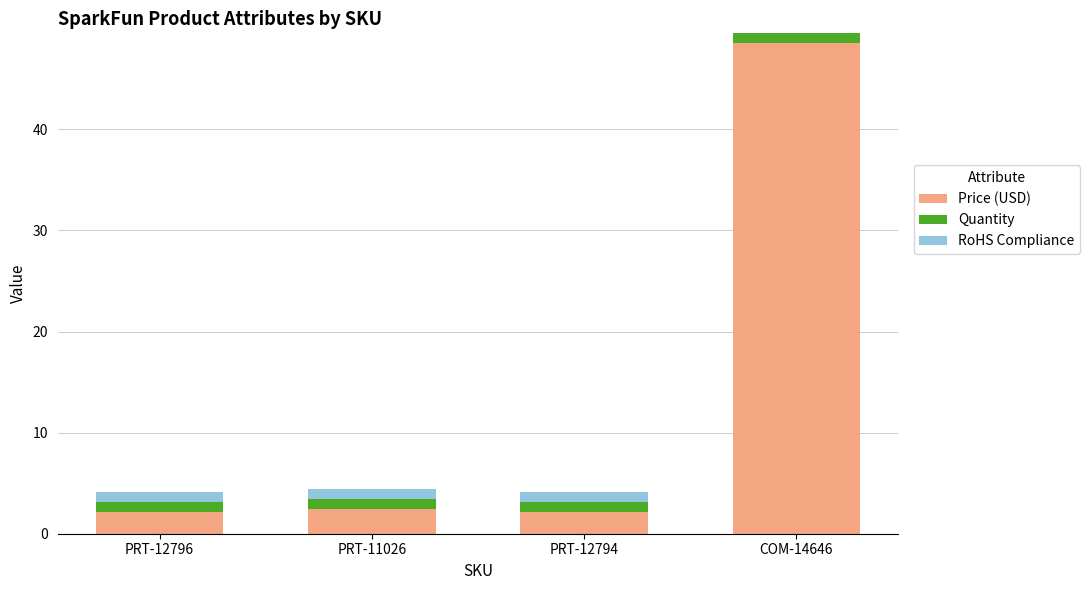

What are all the series names shown in the legend?

Price (USD), Quantity, RoHS Compliance